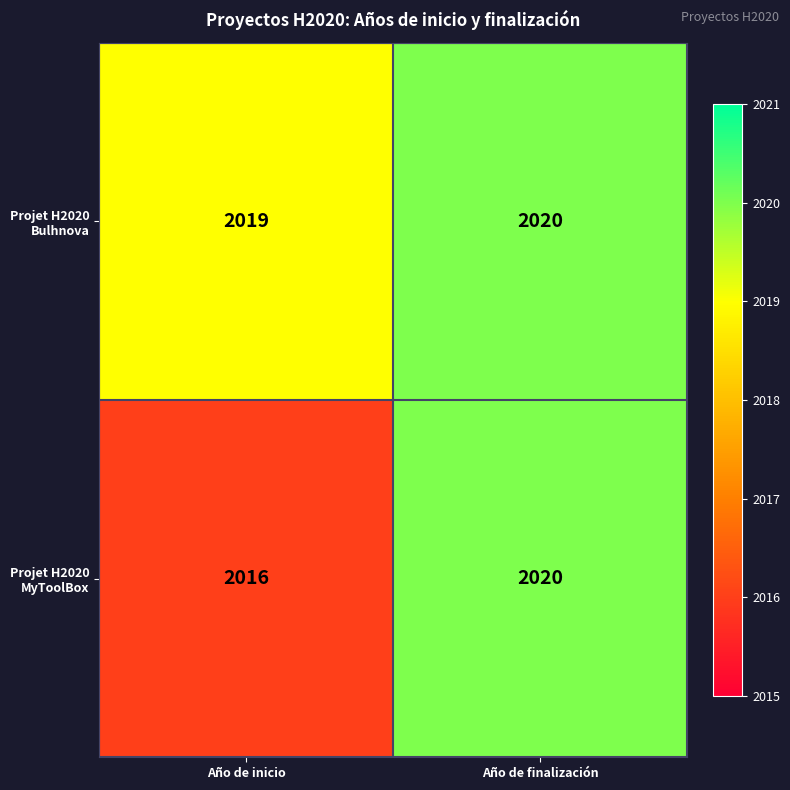

Reading left to right, transcribe all the data shown in this chart.

Projet H2020 Bulhnova: Año de inicio=2019	Año de finalización=2020
Projet H2020 MyToolBox: Año de inicio=2016	Año de finalización=2020